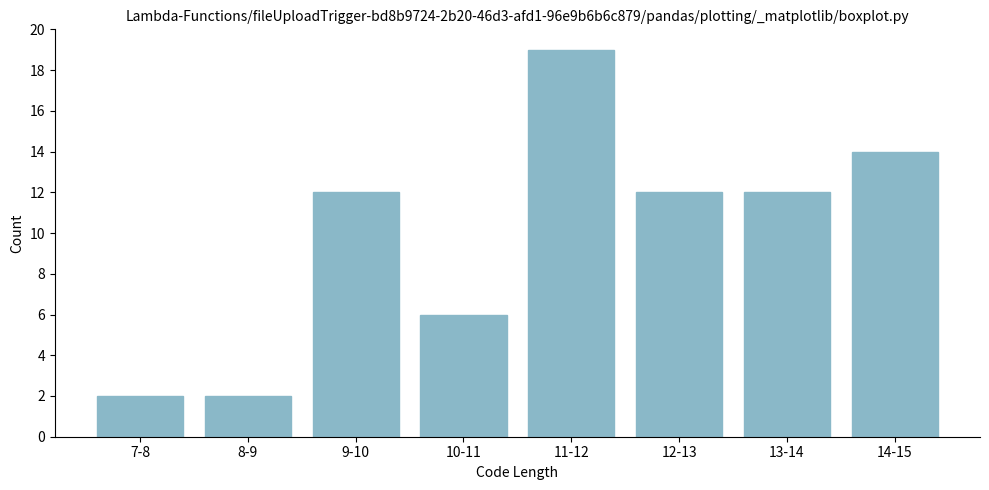

Reading left to right, transcribe all the data shown in this chart.

7-8=2	8-9=2	9-10=12	10-11=6	11-12=19	12-13=12	13-14=12	14-15=14